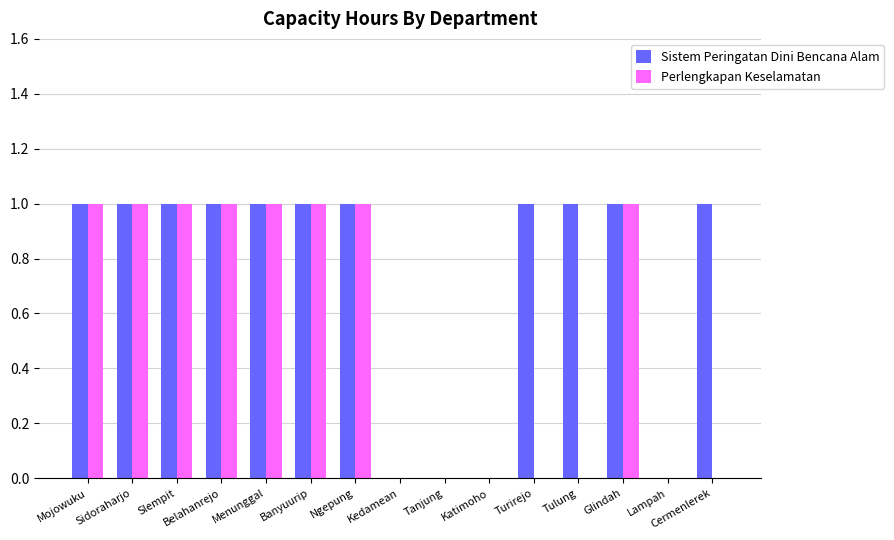

Reading left to right, list all the values displayed in this chart.

Sistem Peringatan Dini Bencana Alam: 1	1	1	1	1	1	1	0	0	0	1	1	1	0	1
Perlengkapan Keselamatan: 1	1	1	1	1	1	1	0	0	0	0	0	1	0	0